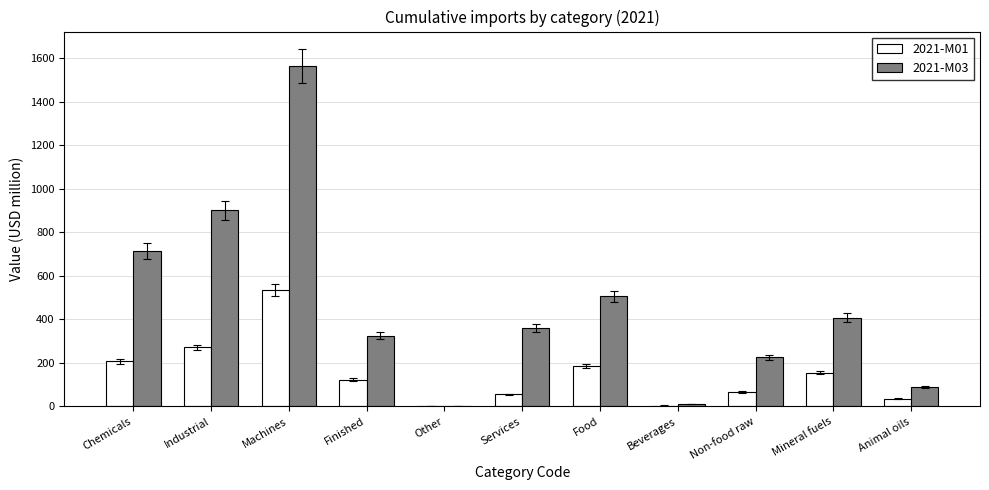

Between Chemicals and Animal oils, which series saw the biggest shift?

2021-M03